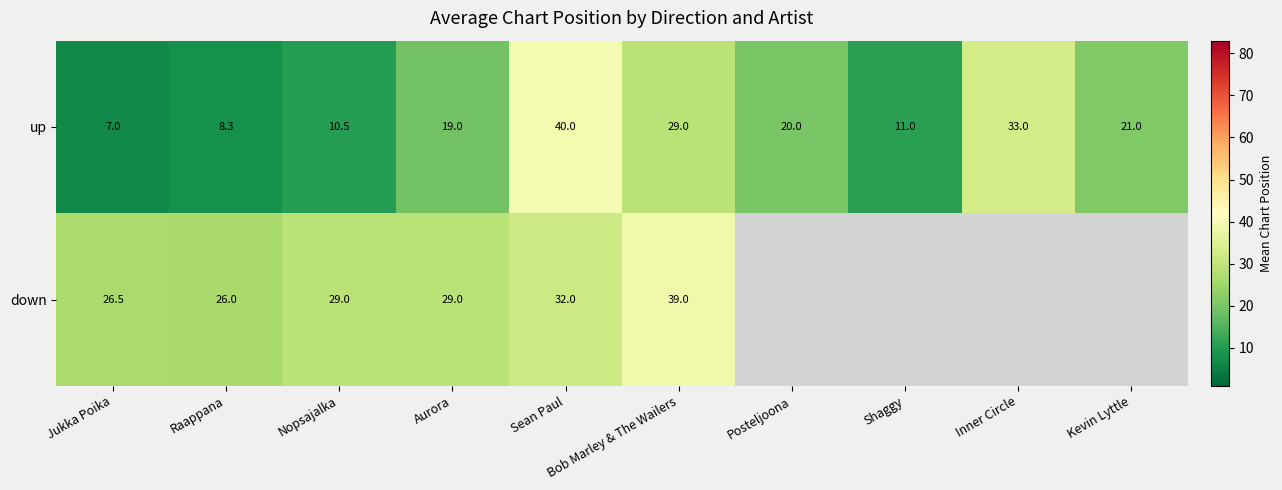

Which category has the lowest value in the up series?

Jukka Poika